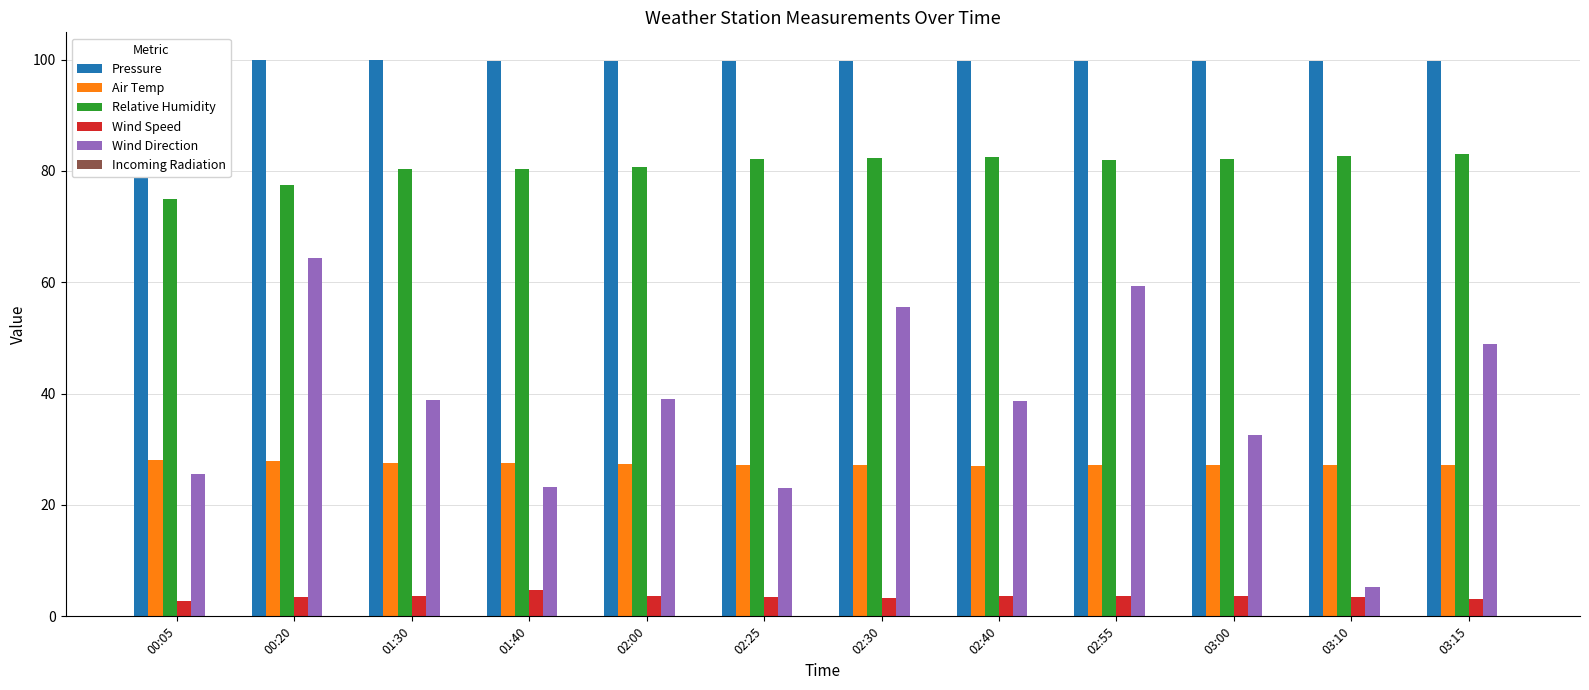

How many groups of bars are there?

12